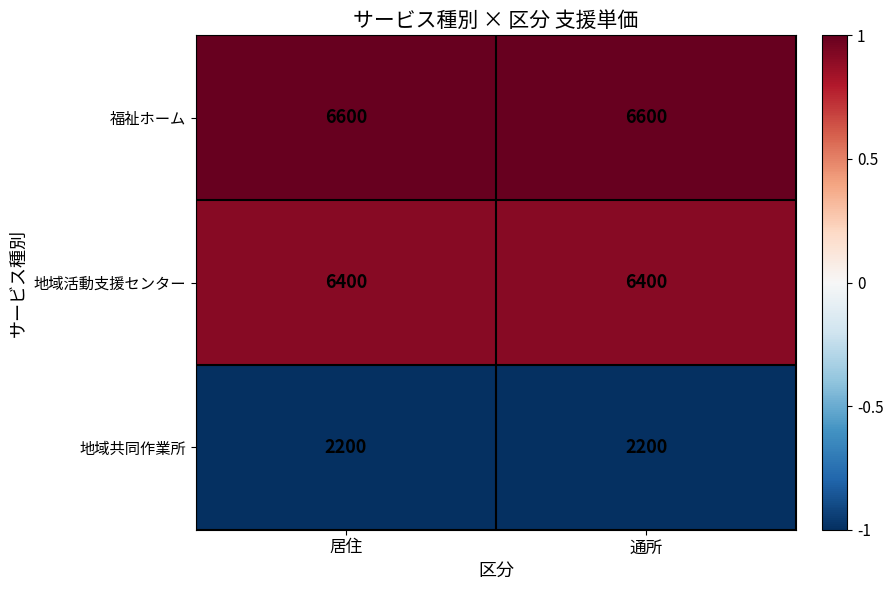

What is the greatest value displayed?

6600